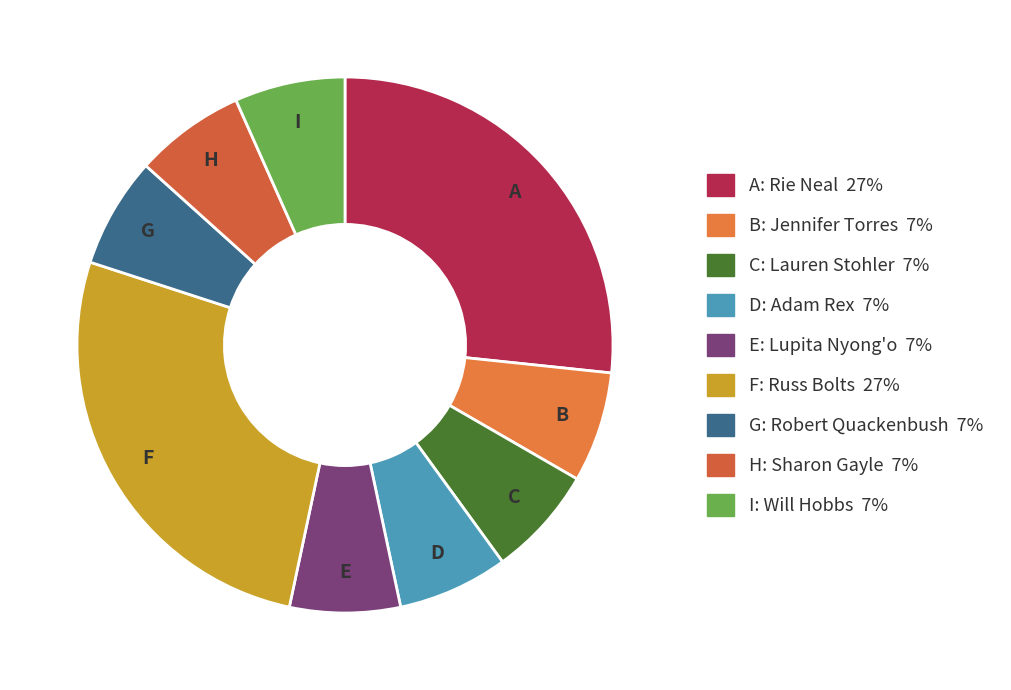

How many slices are in this pie chart?

9